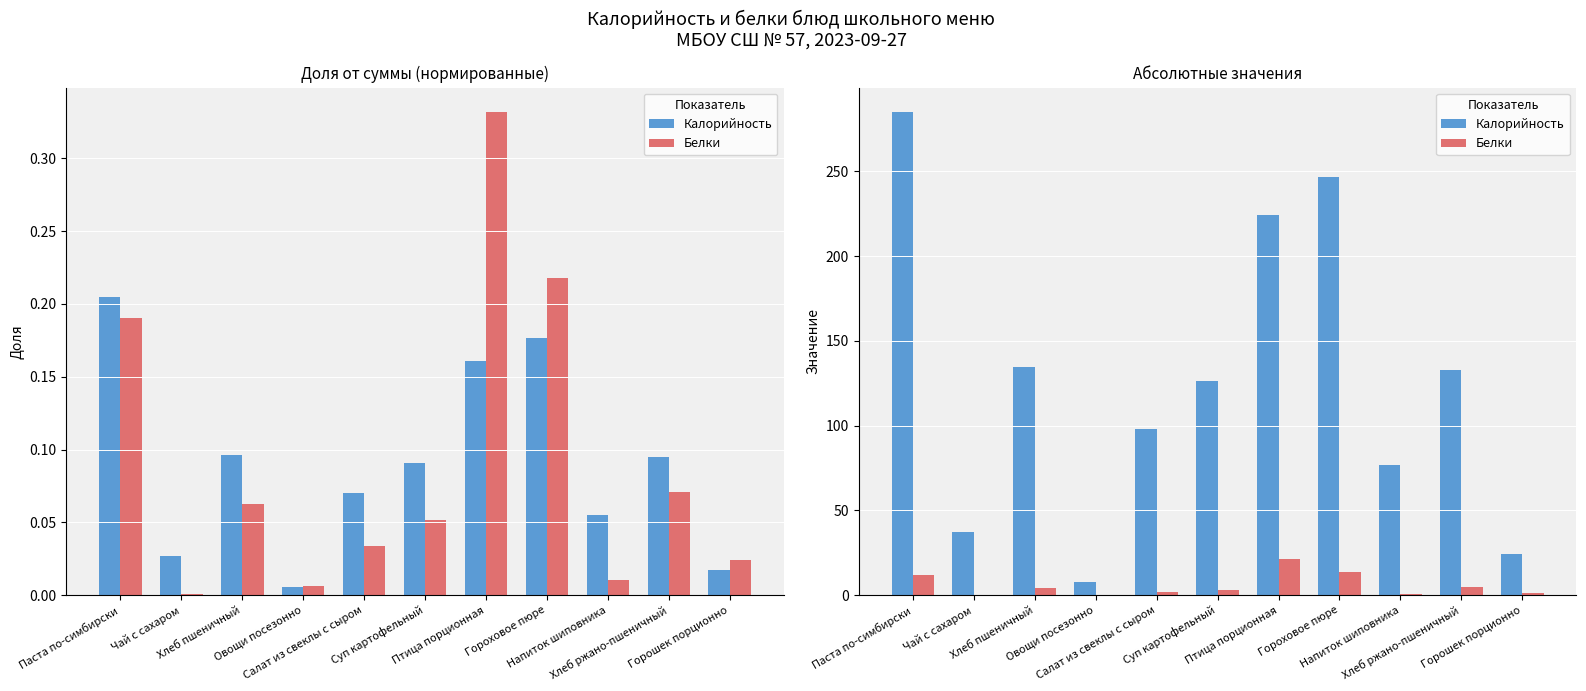

Are the bars grouped side by side (vs. stacked)?

Yes